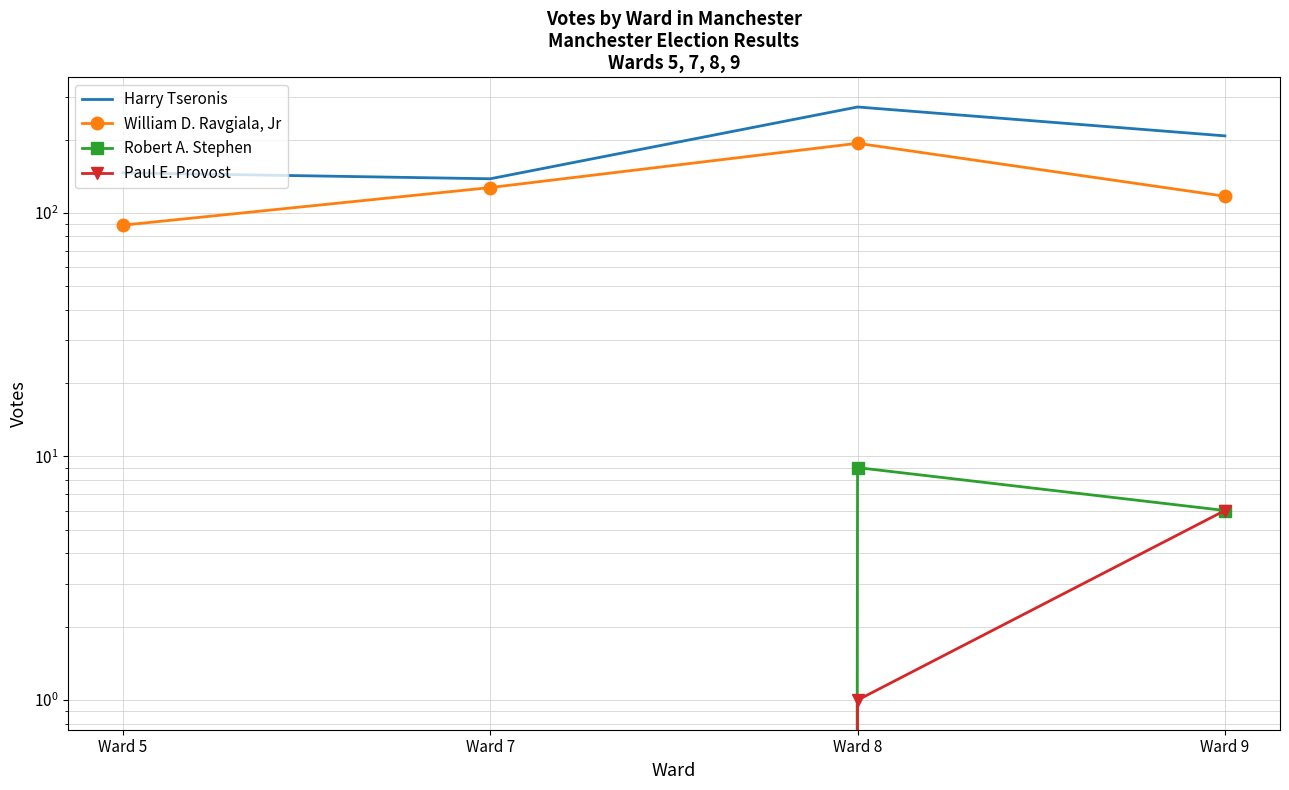

Is this an area chart (filled region under the line)?

No